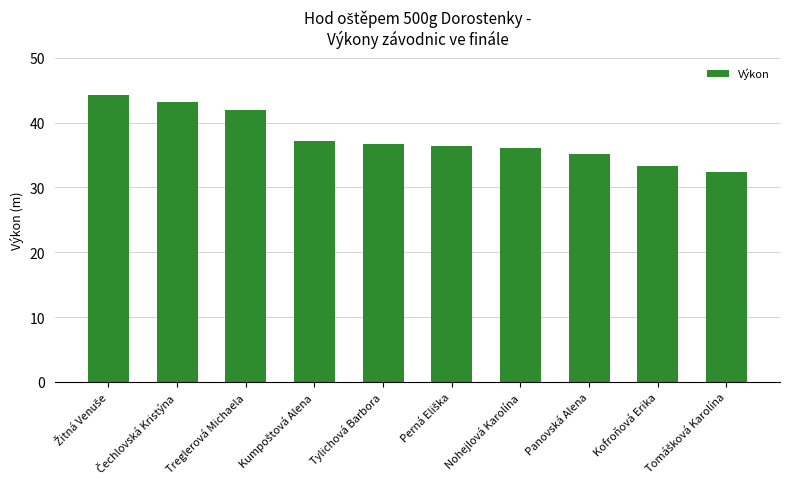

What is the sum of all values?

376.7